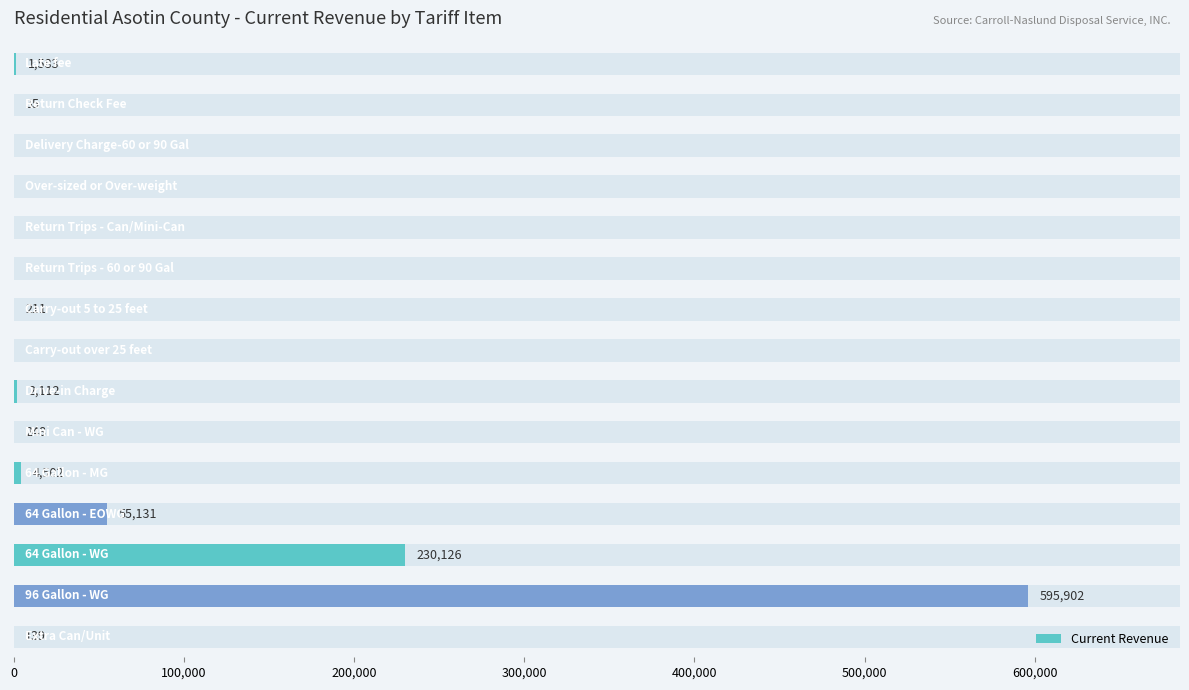

The value at 13 is 595902.4. True or false?

True